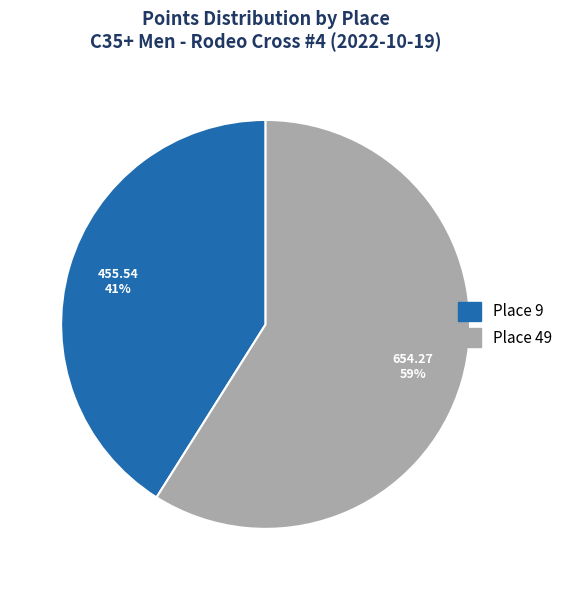

What percentage is the Place 9 slice, to the nearest percent?

41%